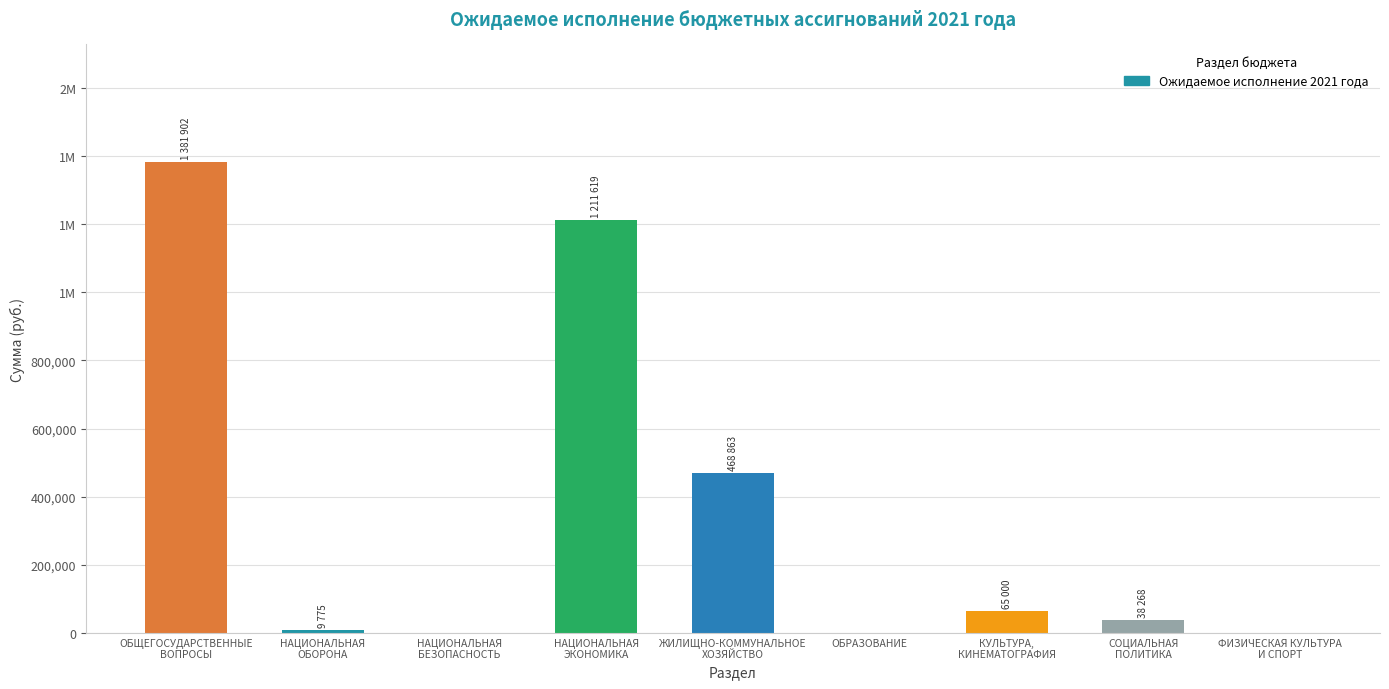

Where does the data first go above 38268?

ОБЩЕГОСУДАРСТВЕННЫЕ
ВОПРОСЫ